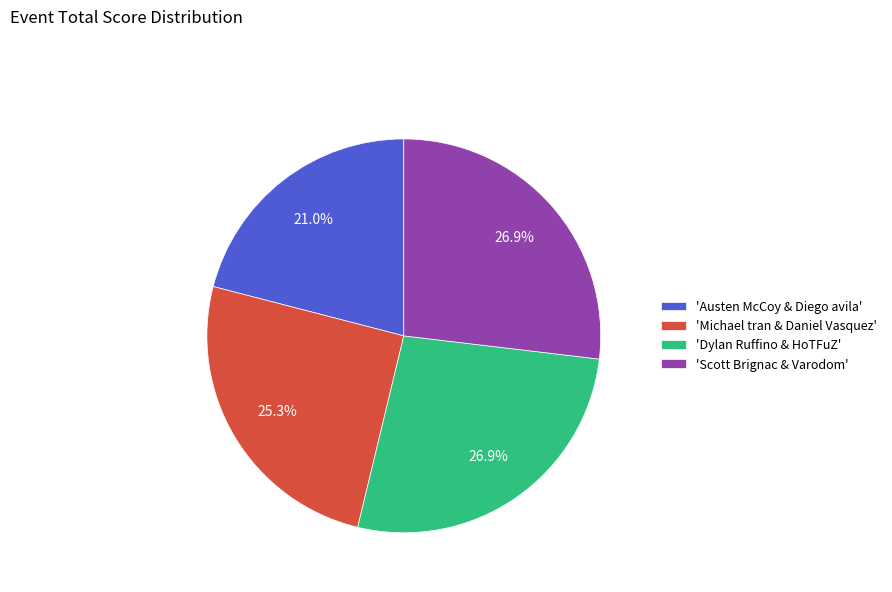

What is the smallest slice in the pie chart?

'Austen McCoy & Diego avila'